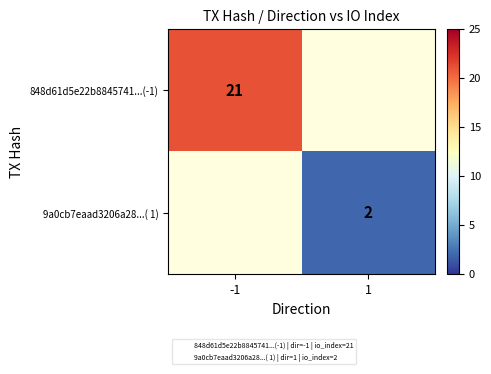

List the labels in order of 9a0cb7eaad3206a28...( 1) value, smallest first.

-1, 1